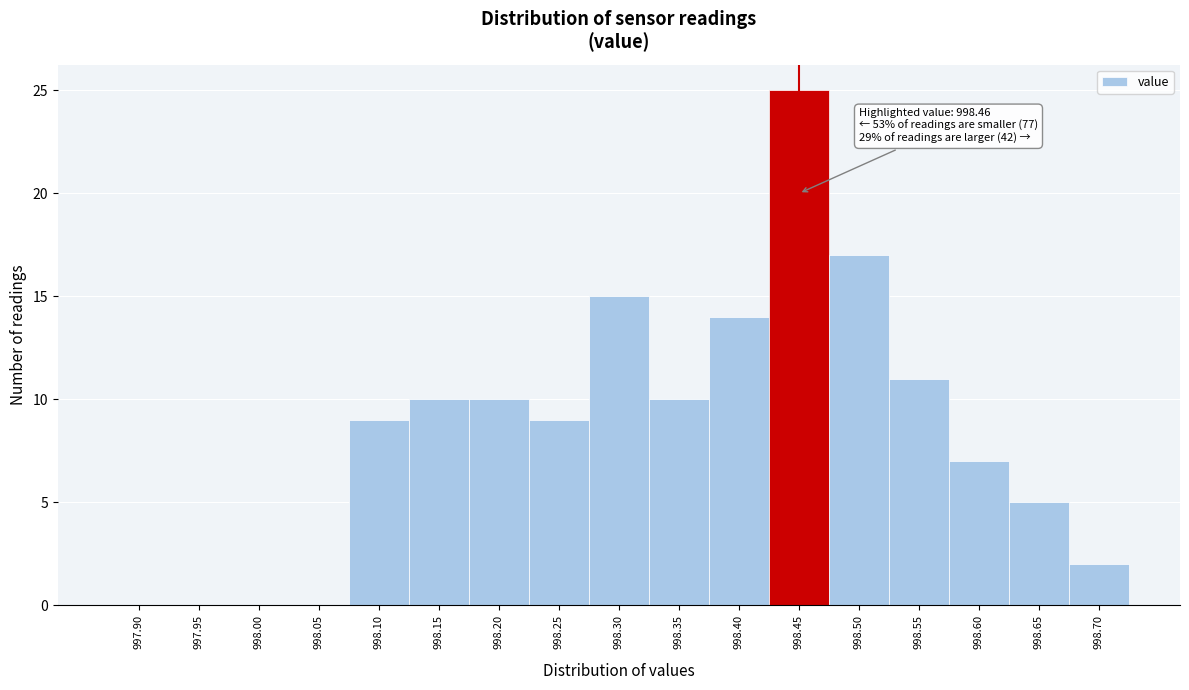

Reading left to right, extract all data points from this chart.

997.90=0	997.95=0	998.00=0	998.05=0	998.10=9	998.15=10	998.20=10	998.25=9	998.30=15	998.35=10	998.40=14	998.45=25	998.50=17	998.55=11	998.60=7	998.65=5	998.70=2